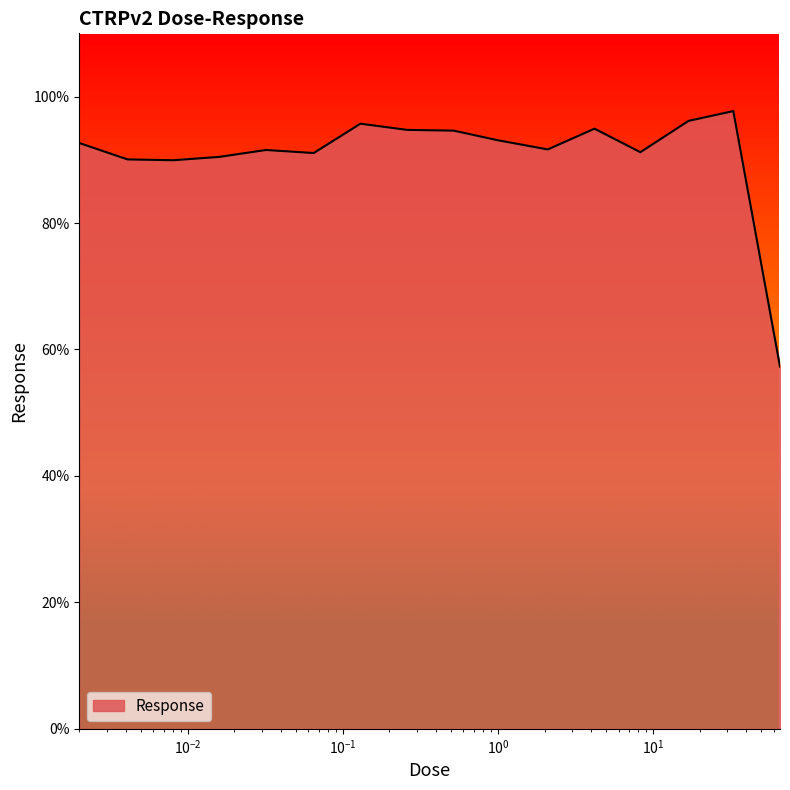

What is the maximum value shown in the chart?

97.7